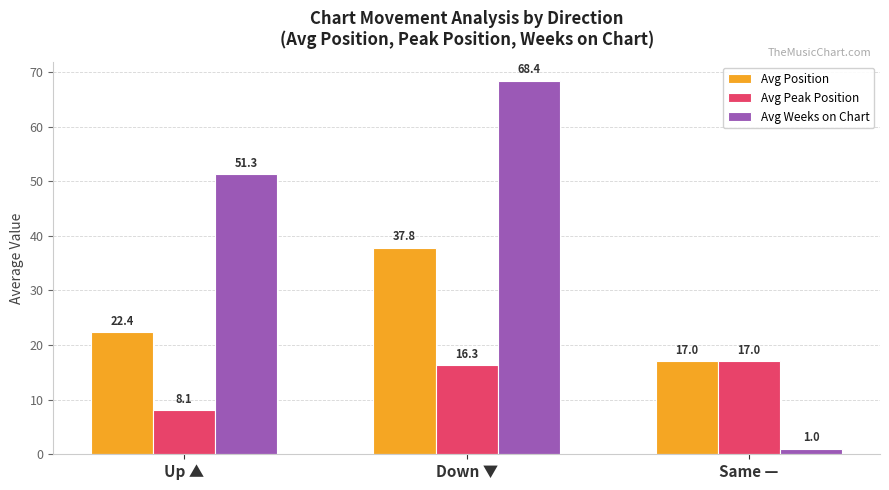

True or false: Avg Weeks on Chart has a value of 40.2 at Down ▼.

False